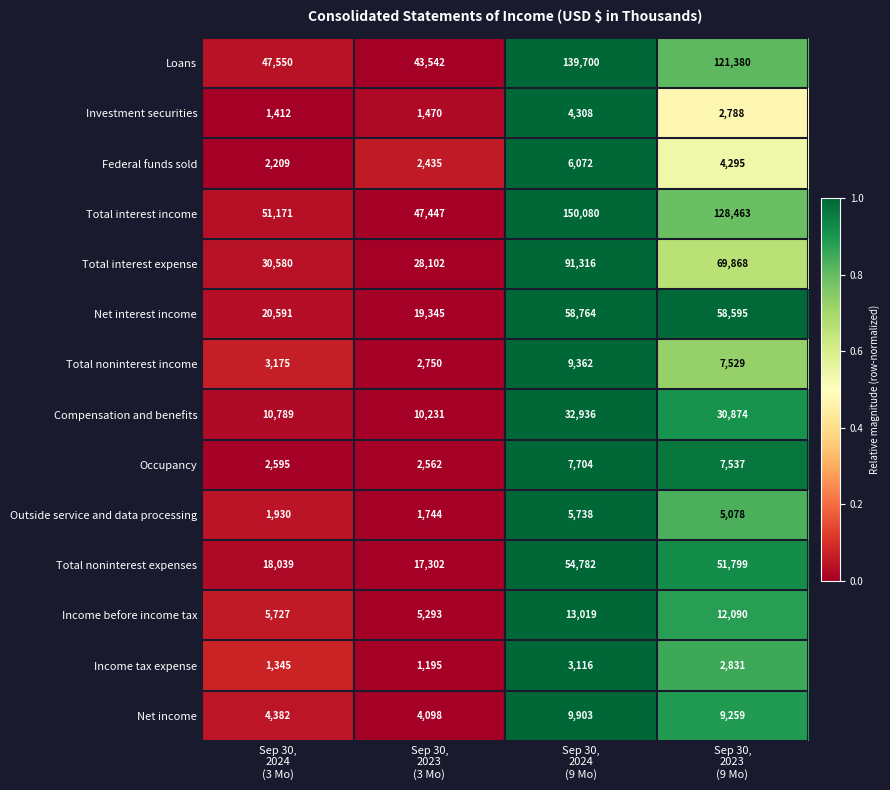

Which series has the largest range (max minus min)?

Total interest income